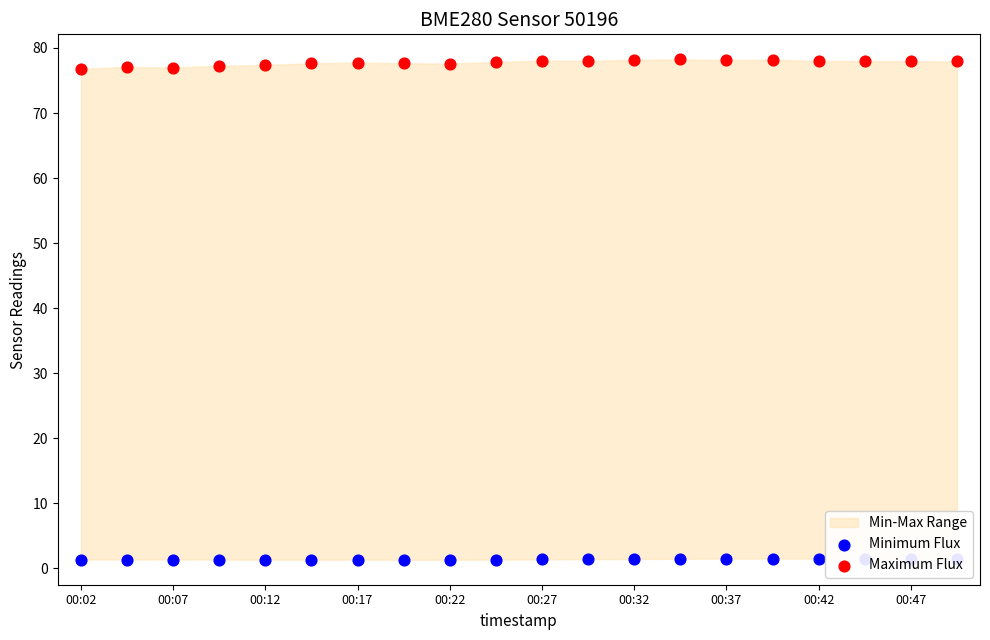

At how many categories does at least one series exceed 20?

20